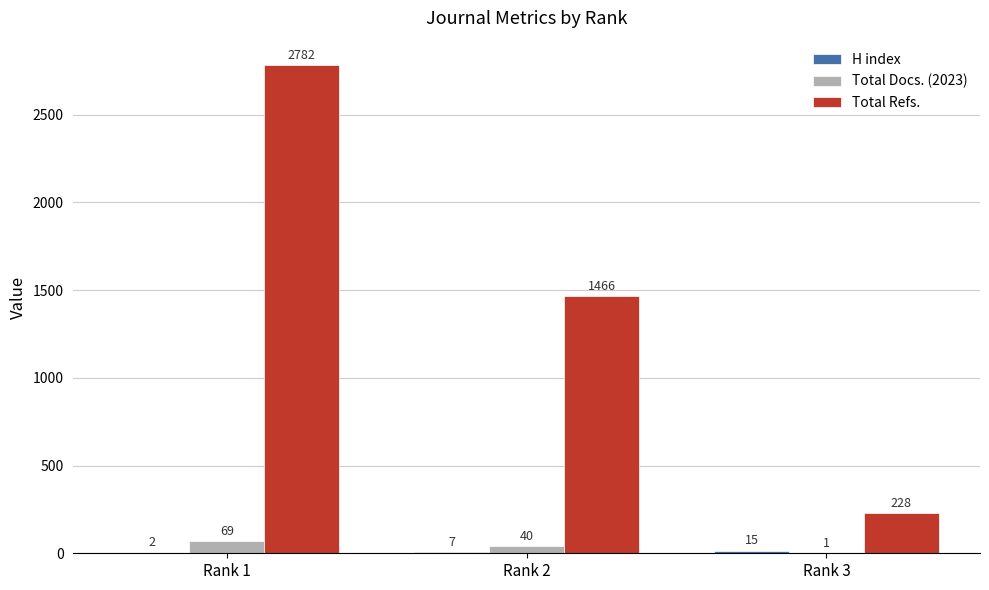

How many categories are shown in the chart?

3